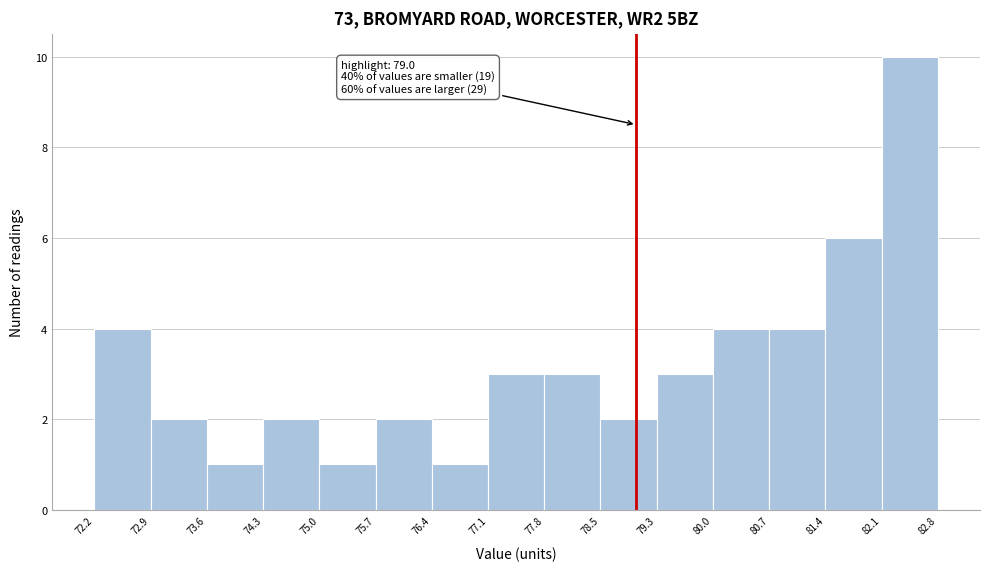

Which range on the x-axis has the tallest bar?

82.1 to 82.8